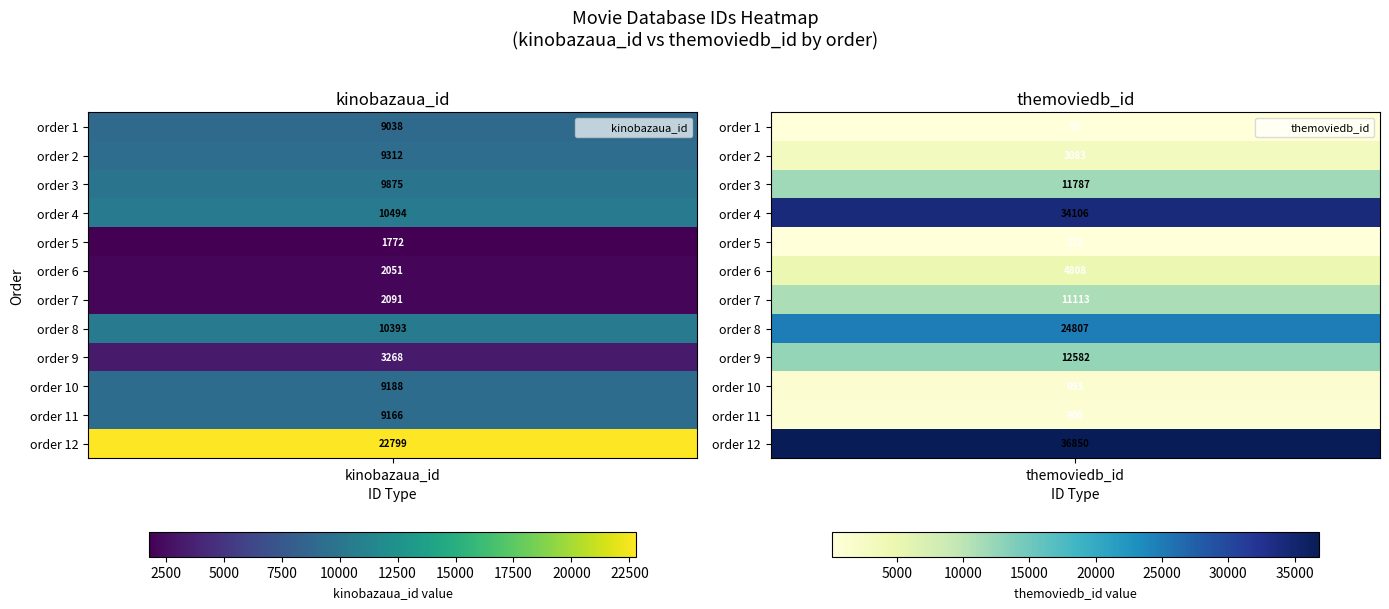

How many data points in 1 are less than 9188?

6